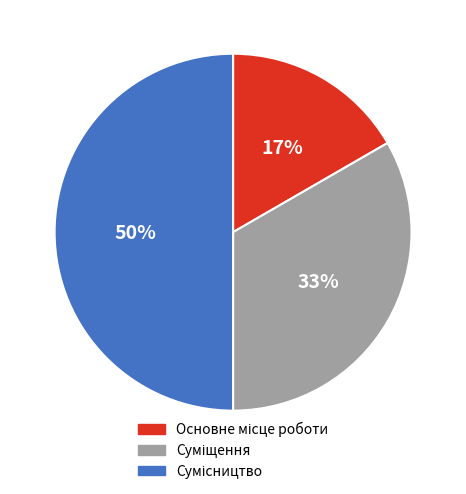

To the nearest percent, what is the difference between the largest and smallest slice percentages?

33%